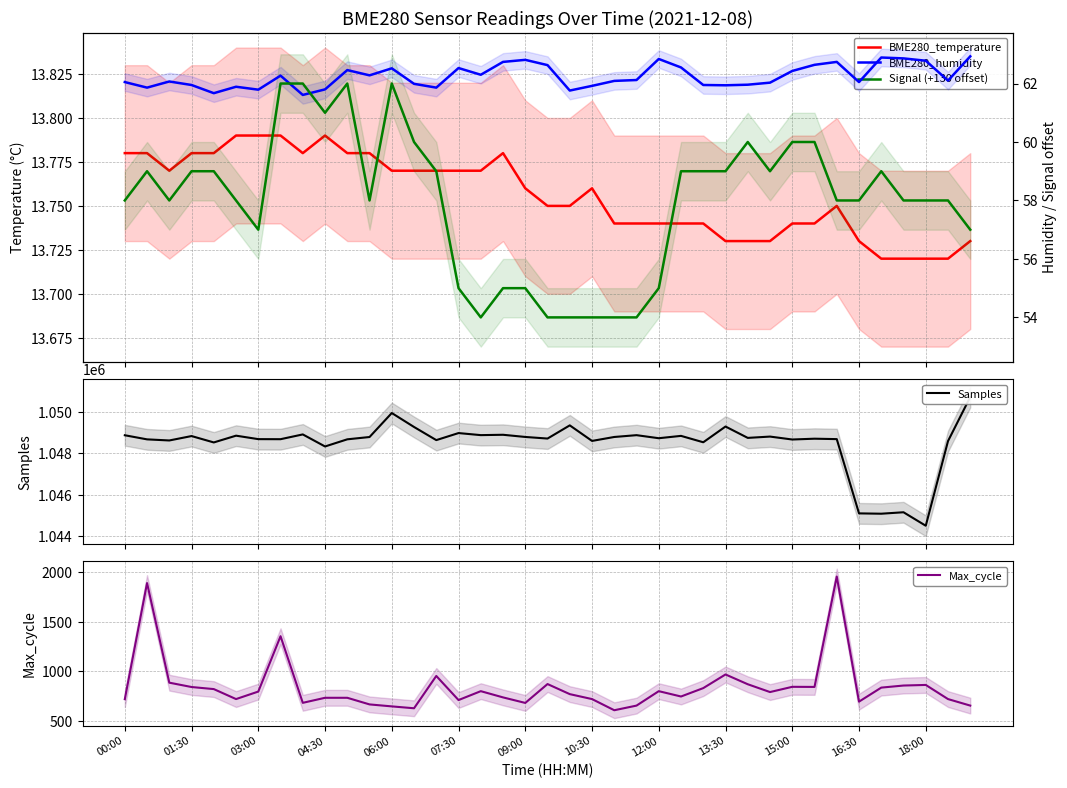

What is the difference between the maximum and minimum values in the Max_cycle series?

1353